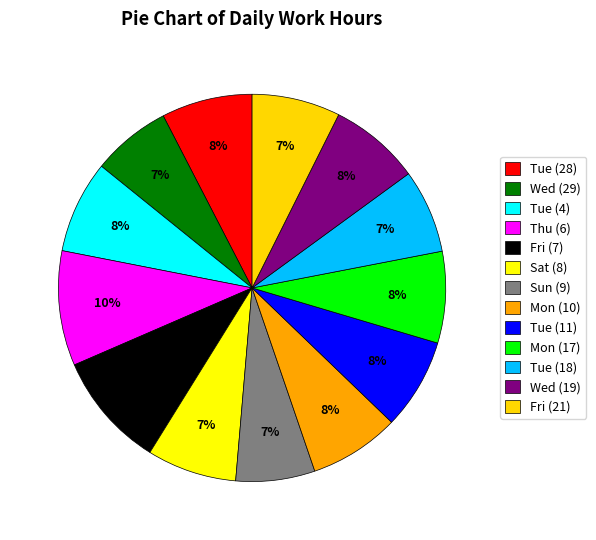

True or false: Mon (17) accounts for 1% of the total.

False